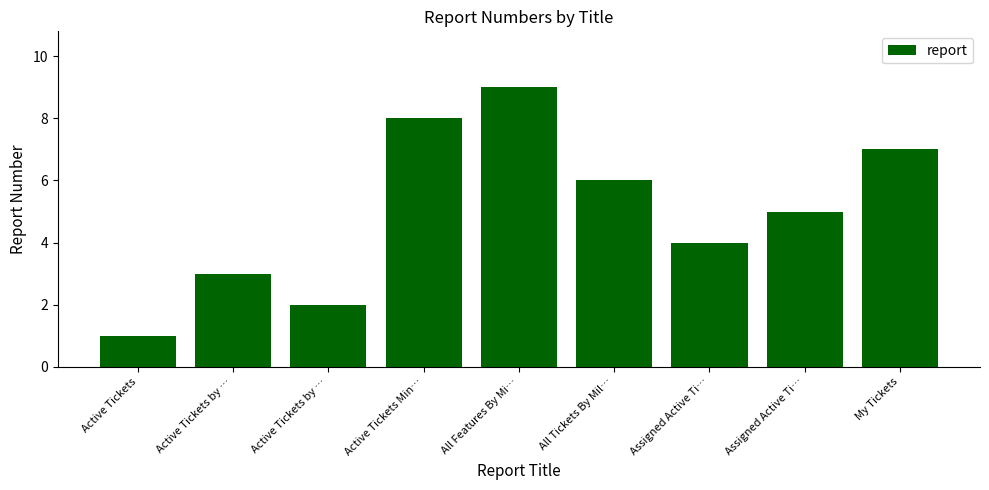

What is the change in value from All Features By Mi… to Assigned Active Ti…?

-4